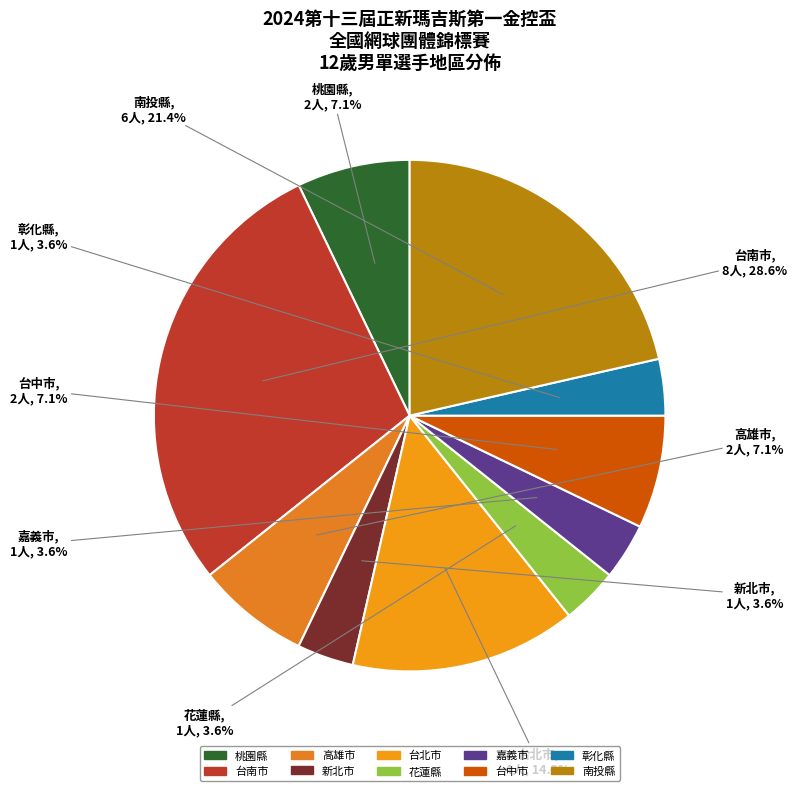

The 花蓮縣 slice represents 4% of the pie. True or false?

True